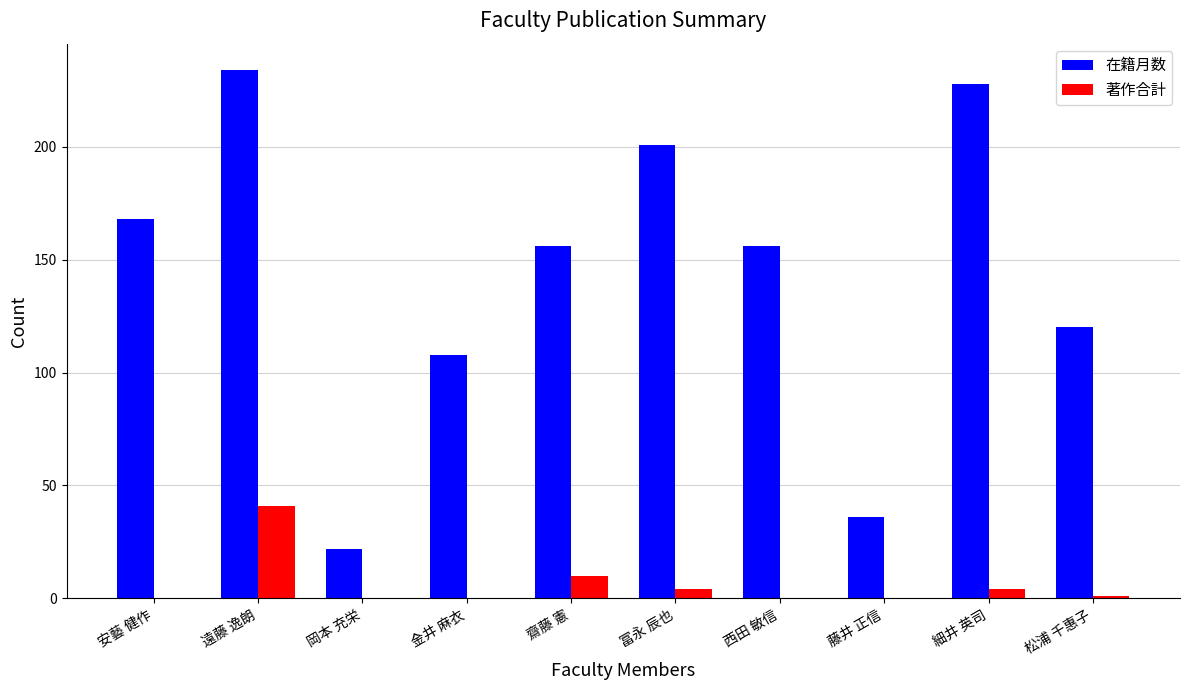

How many data points does each series have?

10